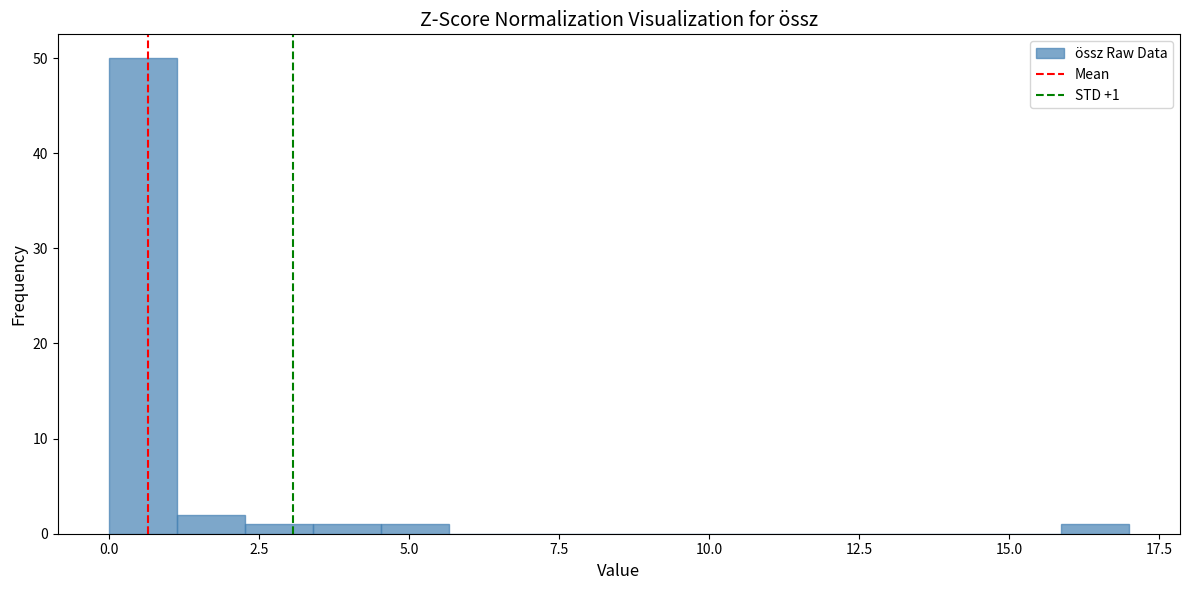

Around what value on the x-axis is the tallest bar? Give the approximate position of its centre, as read against the axis.

0.5